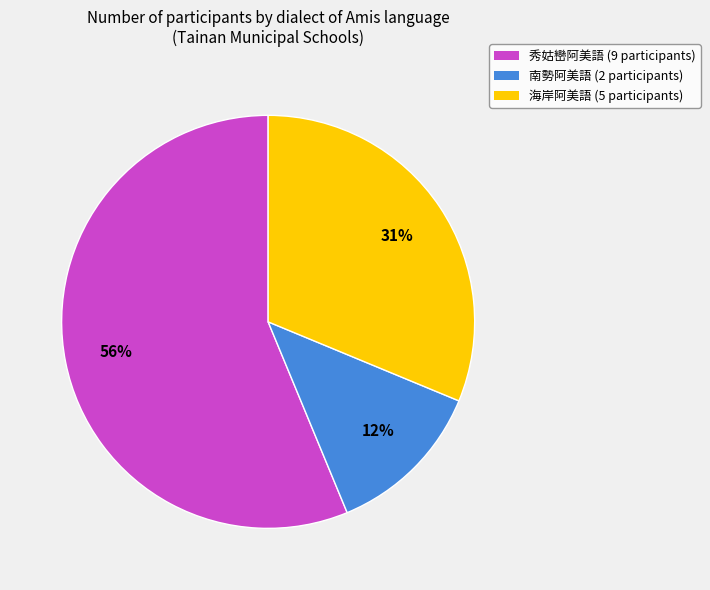

To the nearest percent, what portion does 海岸阿美語 represent?

31%